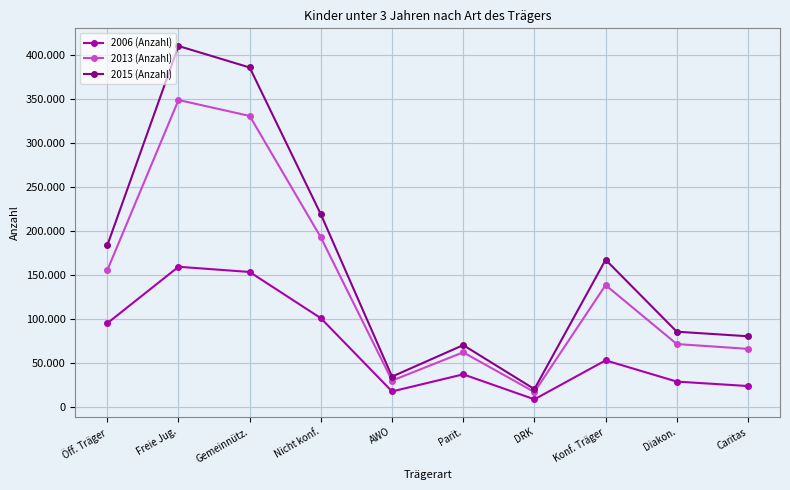

Reading right to left, what are all the values shown in this chart?

2006 (Anzahl): 23396	28460	52592	8273	36700	17259	100544	153136	159073	94821
2013 (Anzahl): 65688	71151	138212	16598	61738	29624	192423	330635	348744	155182
2015 (Anzahl): 80017	85220	167043	19899	69936	34127	218703	385746	410192	183447